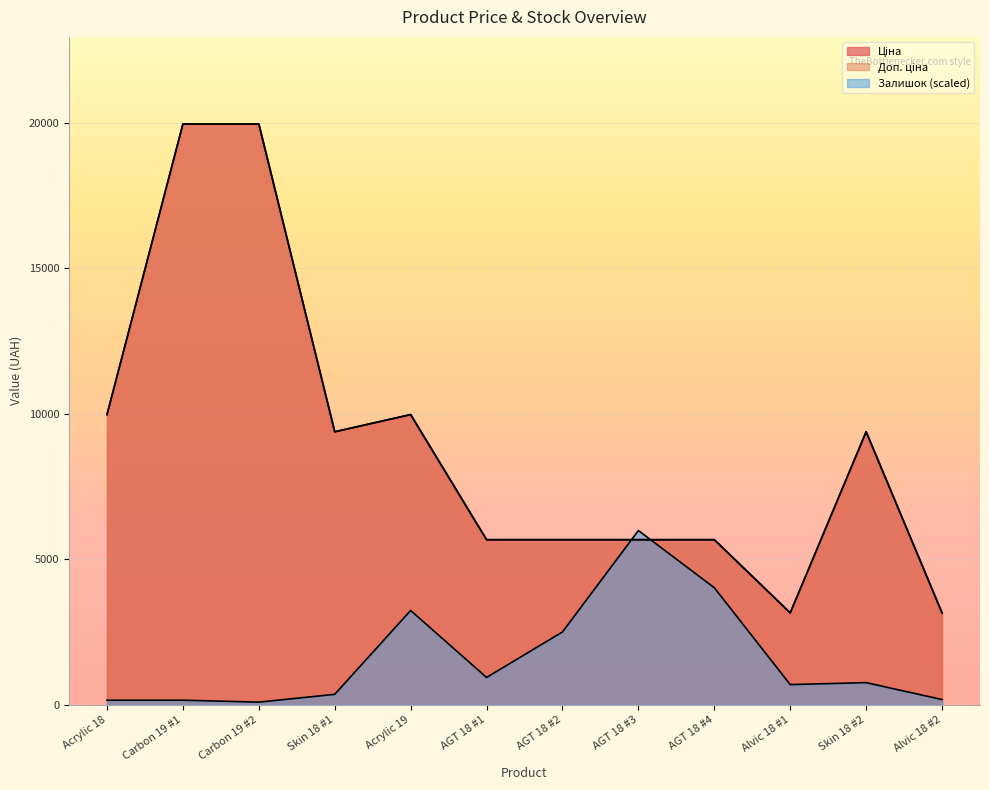

Where do Залишок and Доп. ціна first cross each other?

AGT 18 #2 and AGT 18 #3